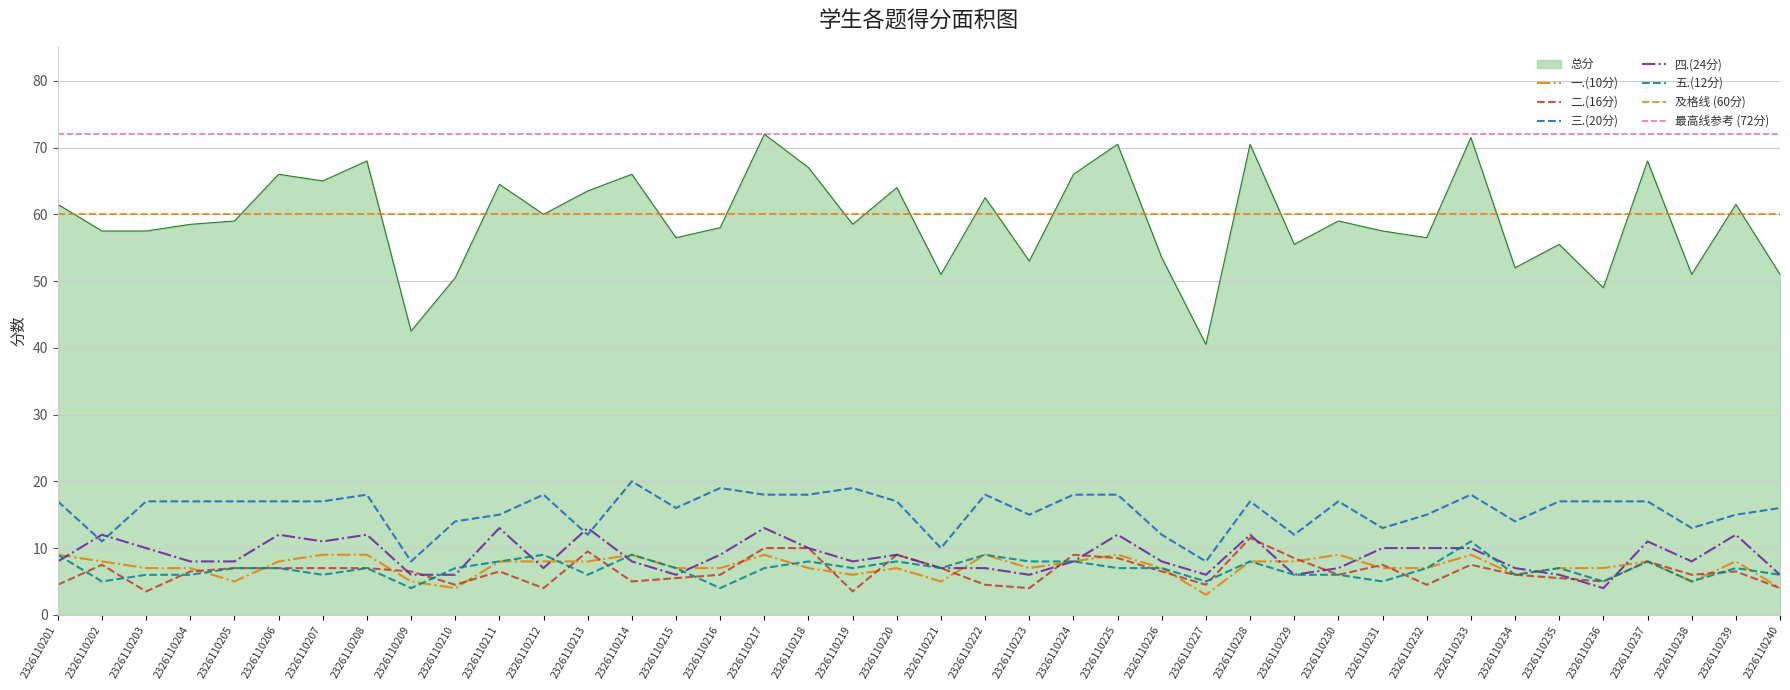

Where is 五.(12分) nearest to the value 7?

2326110205